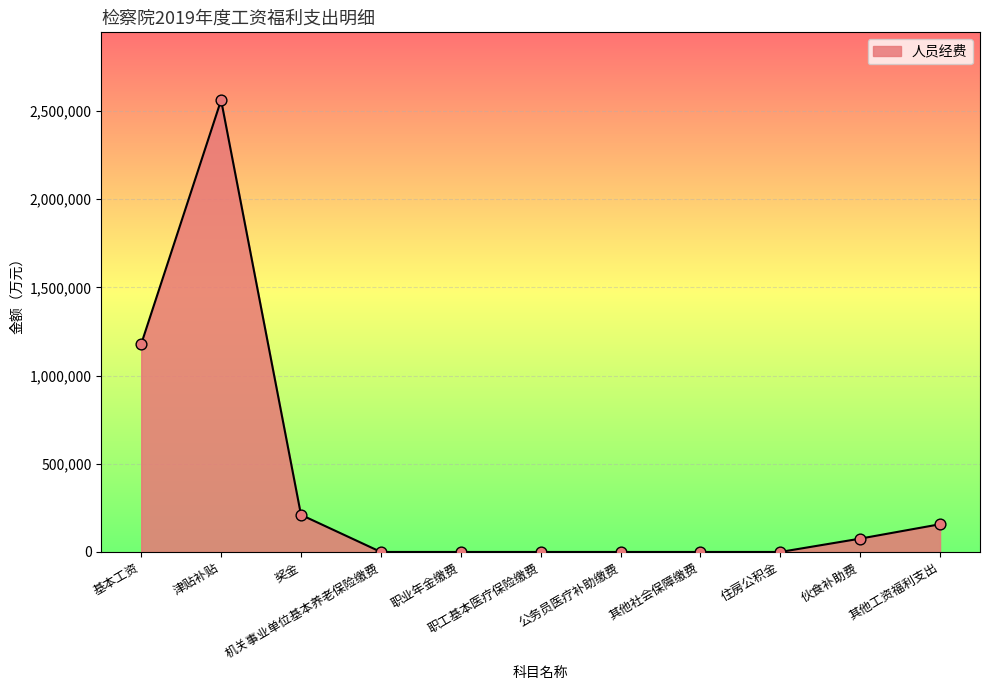

Which has a higher value, 职工基本医疗保险缴费 or 基本工资?

基本工资